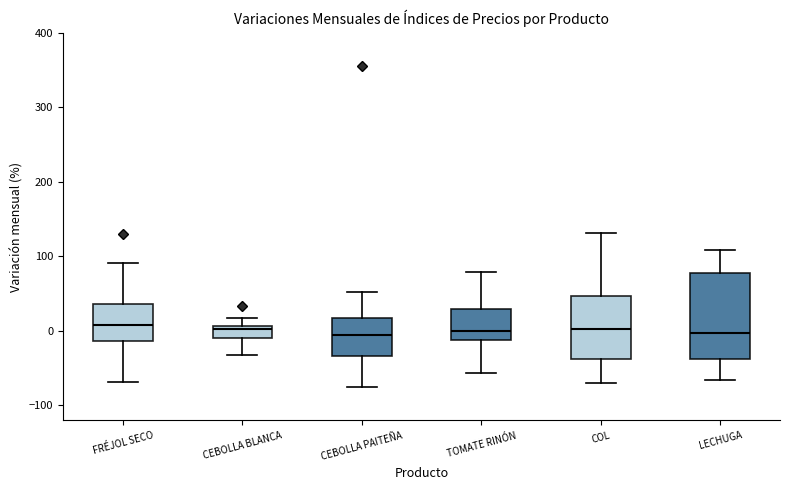

Where does the upper whisker of the box for CEBOLLA BLANCA end on the y-axis? The values are not printed on the chart, so give them approximately, as read against the axis.

20